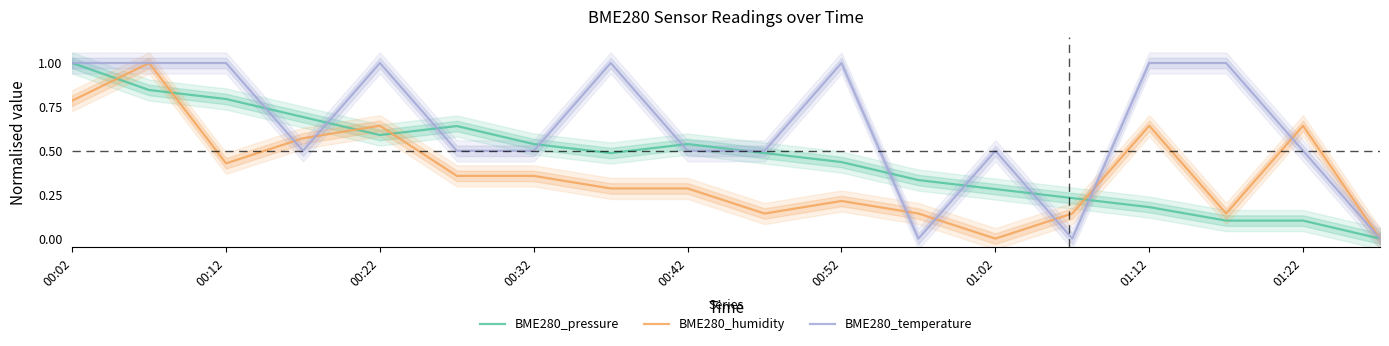

True or false: BME280_pressure has more than 1 interior local peaks.

True